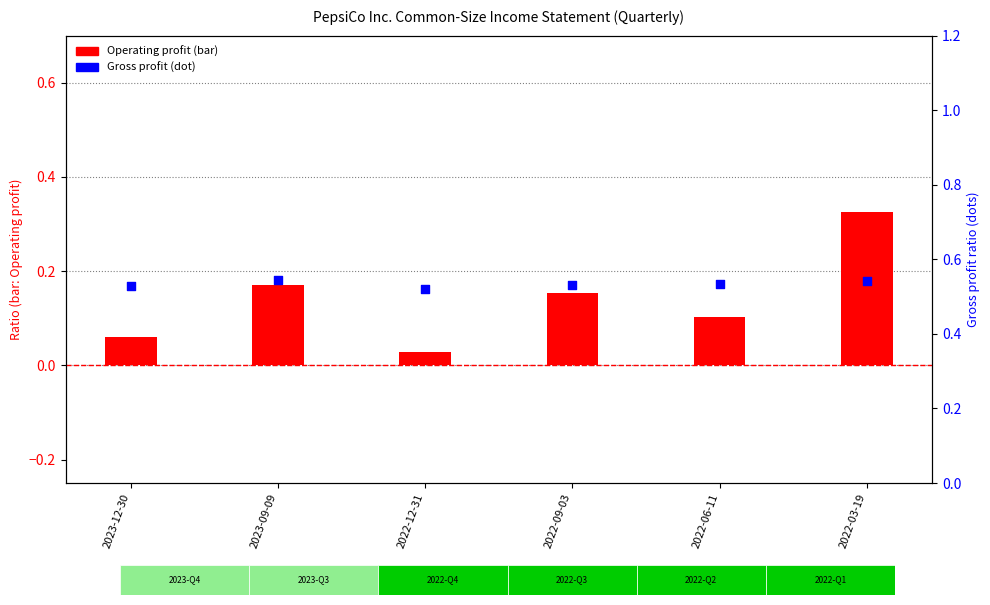

Between 2022-09-03 and 2022-12-31, which is larger?

2022-09-03